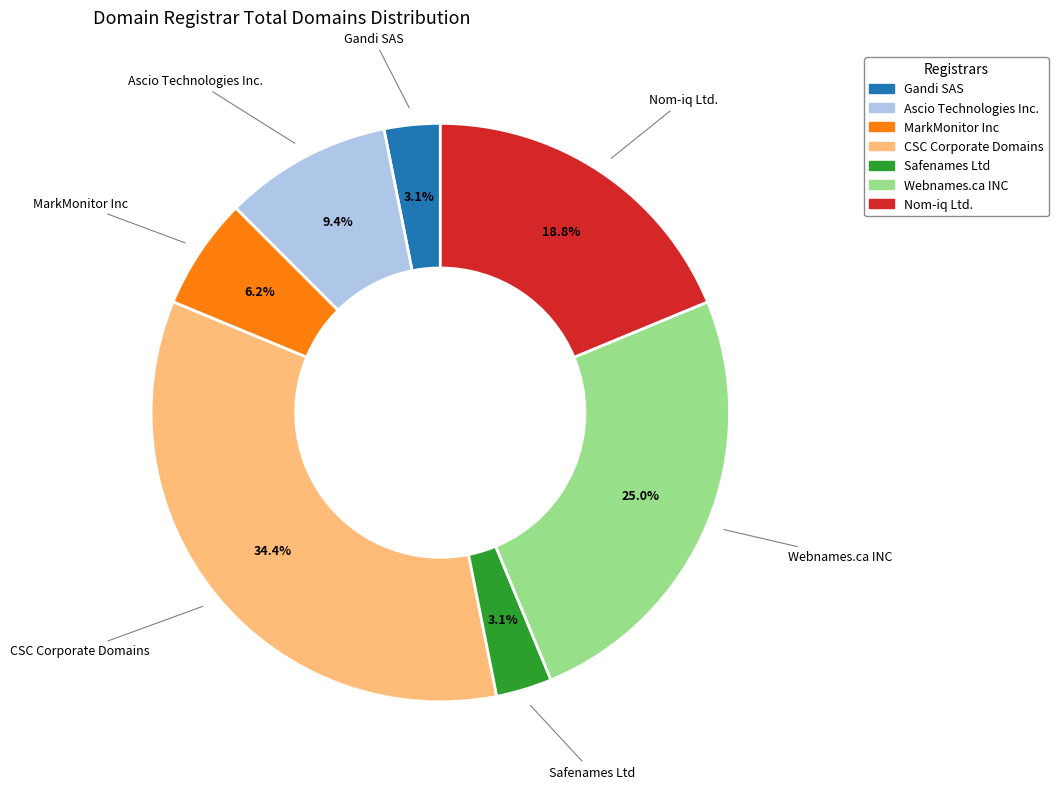

Does Gandi SAS represent more than half of the total?

No